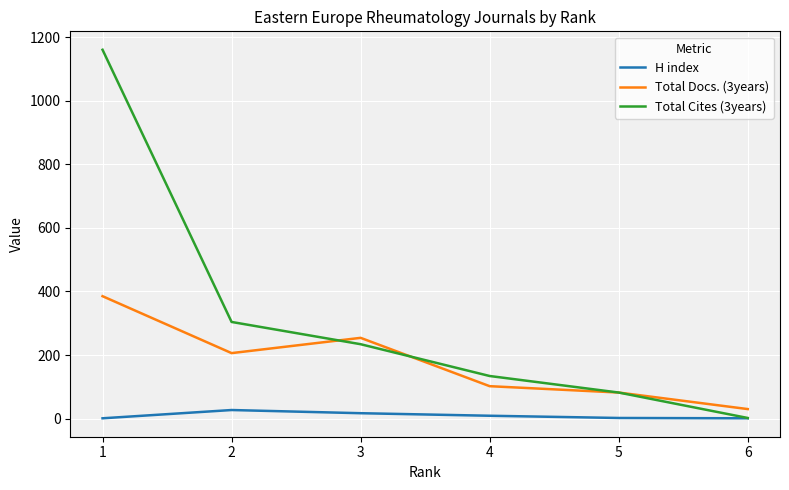

The value of Total Docs. (3years) at 3 is 378. True or false?

False